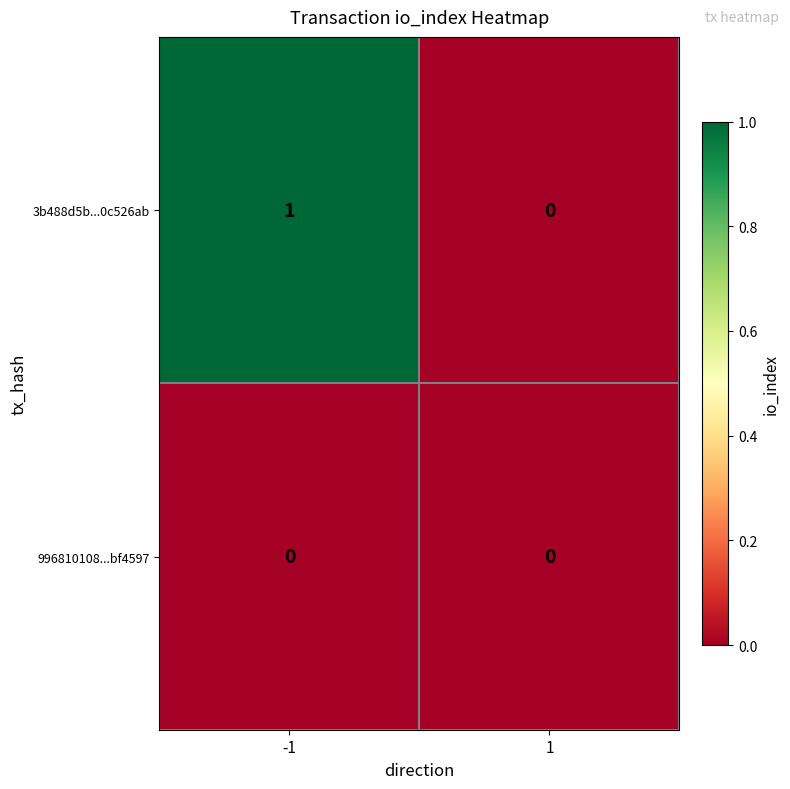

Count the number of categories in the chart.

2